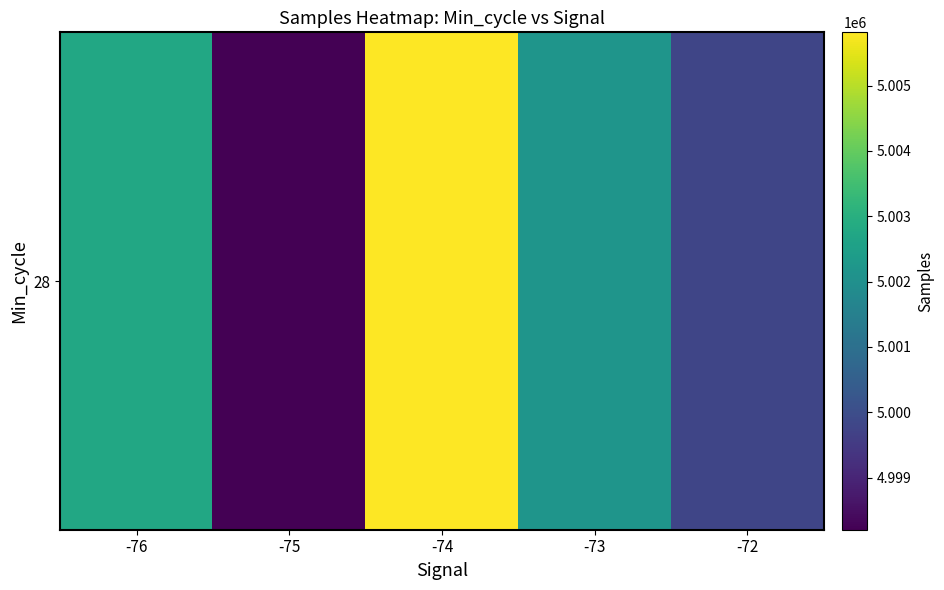

True or false: the data shows 8499603.3 at -76.

False